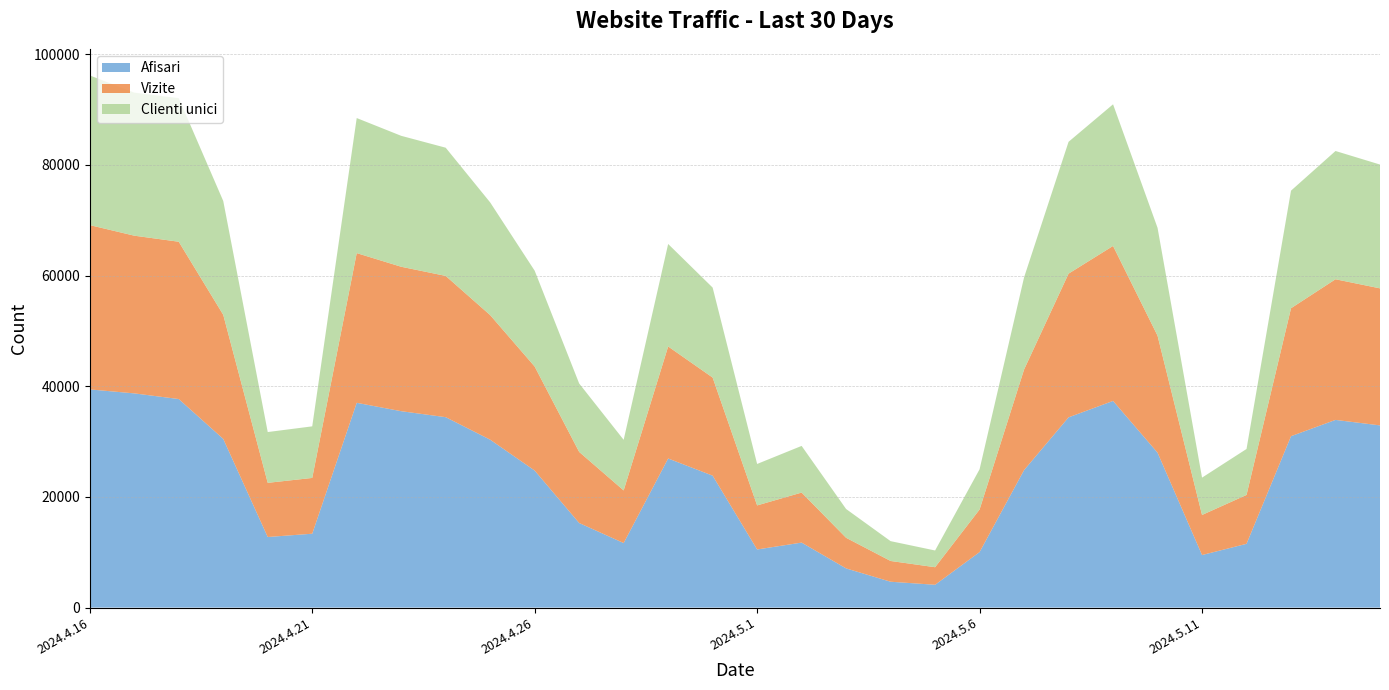

Reading right to left, transcribe all the data shown in this chart.

Afisari: 2024.5.15=32919	2024.5.14=33911	2024.5.13=30968	2024.5.12=11520	2024.5.11=9496	2024.5.10=27992	2024.5.9=37338	2024.5.8=34374	2024.5.7=24845	2024.5.6=10031	2024.5.5=4121	2024.5.4=4672	2024.5.3=7080	2024.5.2=11743	2024.5.1=10501	2024.4.30=23838	2024.4.29=26939	2024.4.28=11661	2024.4.27=15283	2024.4.26=24756	2024.4.25=30336	2024.4.24=34404	2024.4.23=35485	2024.4.22=37000	2024.4.21=13347	2024.4.20=12753	2024.4.19=30477	2024.4.18=37680	2024.4.17=38703	2024.4.16=39421
Vizite: 2024.5.15=24760	2024.5.14=25413	2024.5.13=23121	2024.5.12=8832	2024.5.11=7242	2024.5.10=21140	2024.5.9=28005	2024.5.8=25964	2024.5.7=18172	2024.5.6=7694	2024.5.5=3174	2024.5.4=3751	2024.5.3=5530	2024.5.2=9039	2024.5.1=7960	2024.4.30=17724	2024.4.29=20240	2024.4.28=9510	2024.4.27=12844	2024.4.26=18797	2024.4.25=22507	2024.4.24=25525	2024.4.23=26097	2024.4.22=27049	2024.4.21=10080	2024.4.20=9787	2024.4.19=22422	2024.4.18=28423	2024.4.17=28495	2024.4.16=29688
Clienti unici: 2024.5.15=22371	2024.5.14=23175	2024.5.13=21242	2024.5.12=8307	2024.5.11=6743	2024.5.10=19487	2024.5.9=25591	2024.5.8=23820	2024.5.7=16647	2024.5.6=7268	2024.5.5=3023	2024.5.4=3582	2024.5.3=5201	2024.5.2=8431	2024.5.1=7490	2024.4.30=16255	2024.4.29=18519	2024.4.28=9143	2024.4.27=12365	2024.4.26=17313	2024.4.25=20361	2024.4.24=23163	2024.4.23=23658	2024.4.22=24402	2024.4.21=9320	2024.4.20=9177	2024.4.19=20566	2024.4.18=25943	2024.4.17=25847	2024.4.16=27041